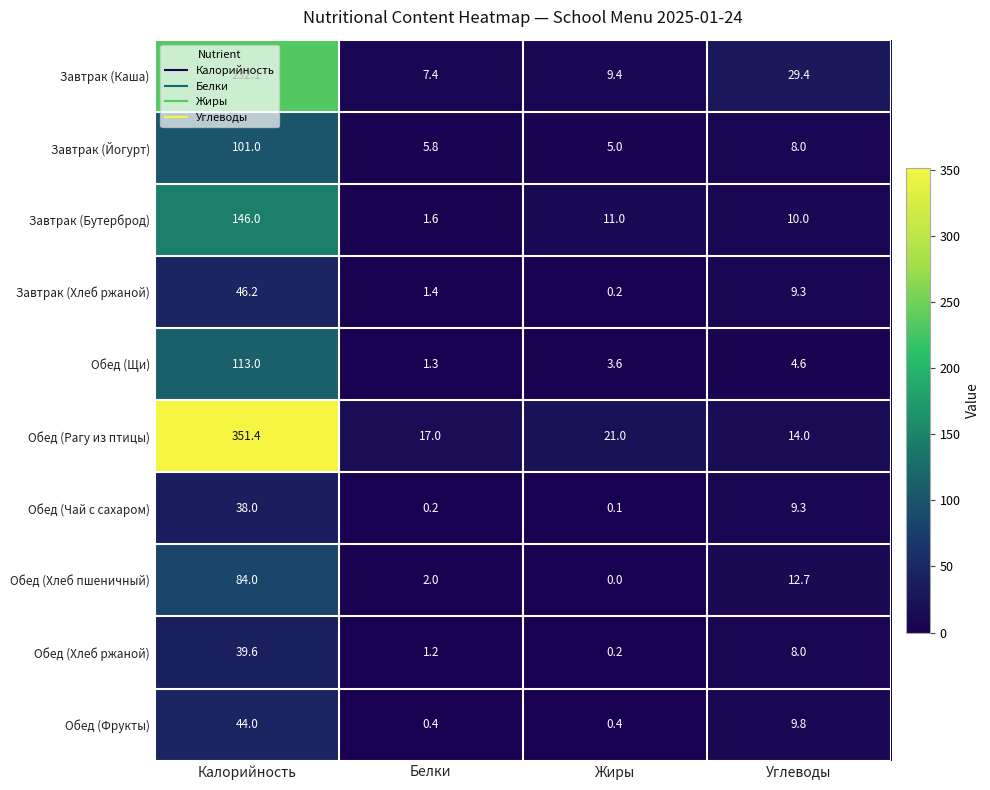

How many values in Обед (Хлеб пшеничный) are above zero?

3